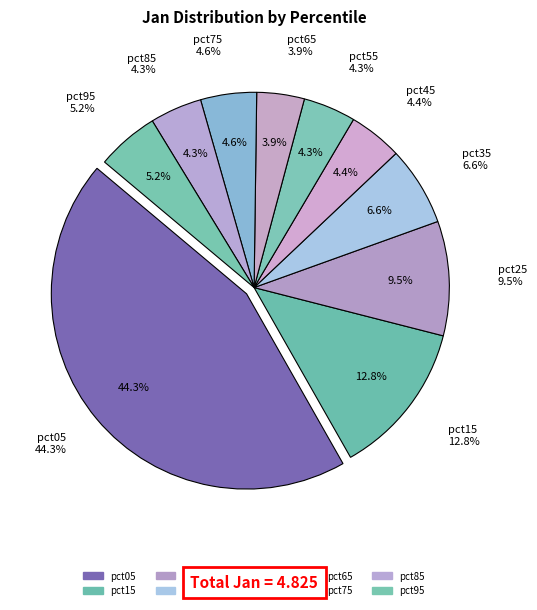

Which has a higher value, pct45 or pct55?

pct45